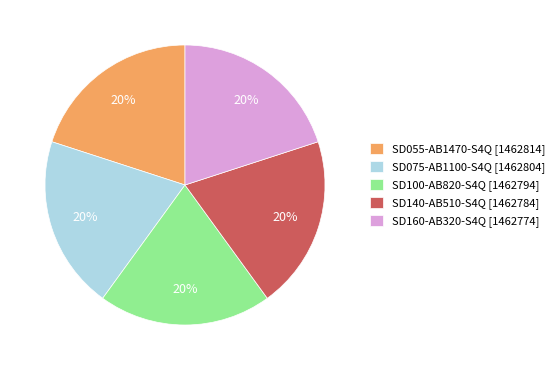

How many slices are in this pie chart?

5